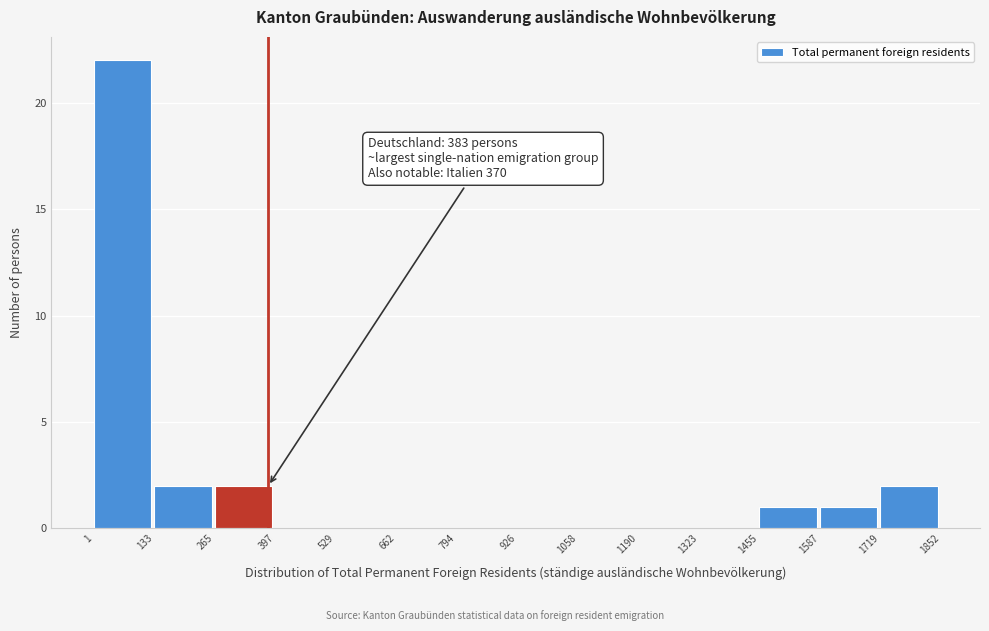

Over which range of the x-axis is the bar tallest?

1 to 133